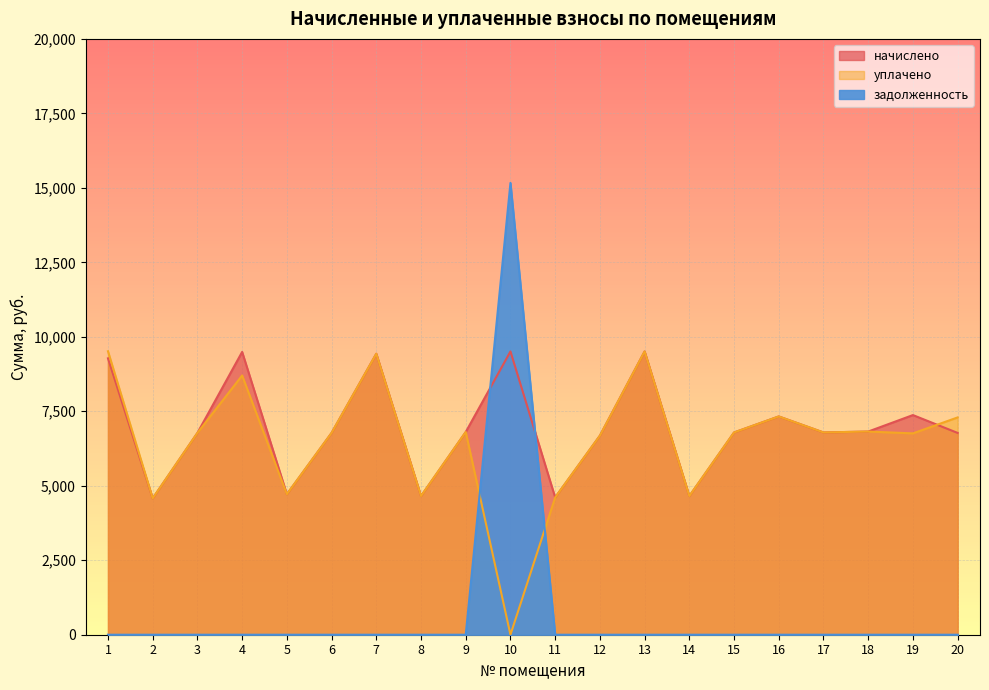

True or false: уплачено and начислено intersect in this chart.

True